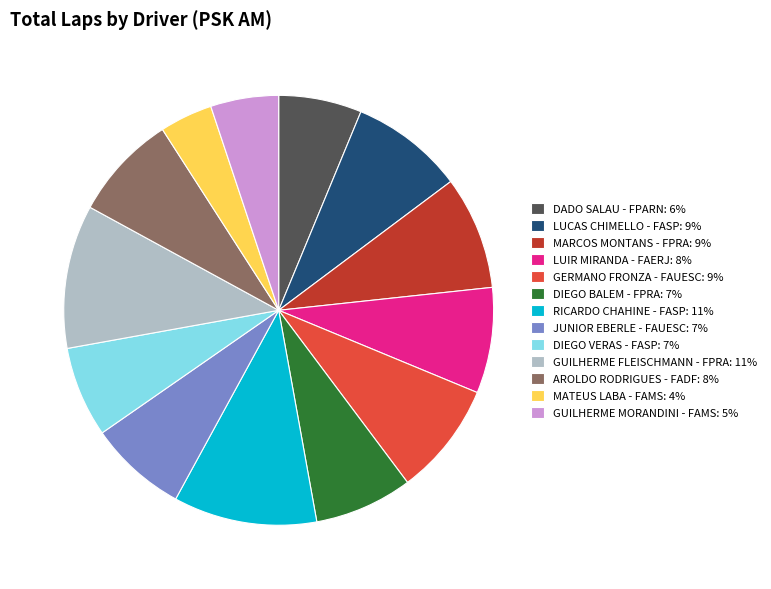

Between JUNIOR EBERLE - FAUESC and LUIR MIRANDA - FAERJ, which is larger?

LUIR MIRANDA - FAERJ